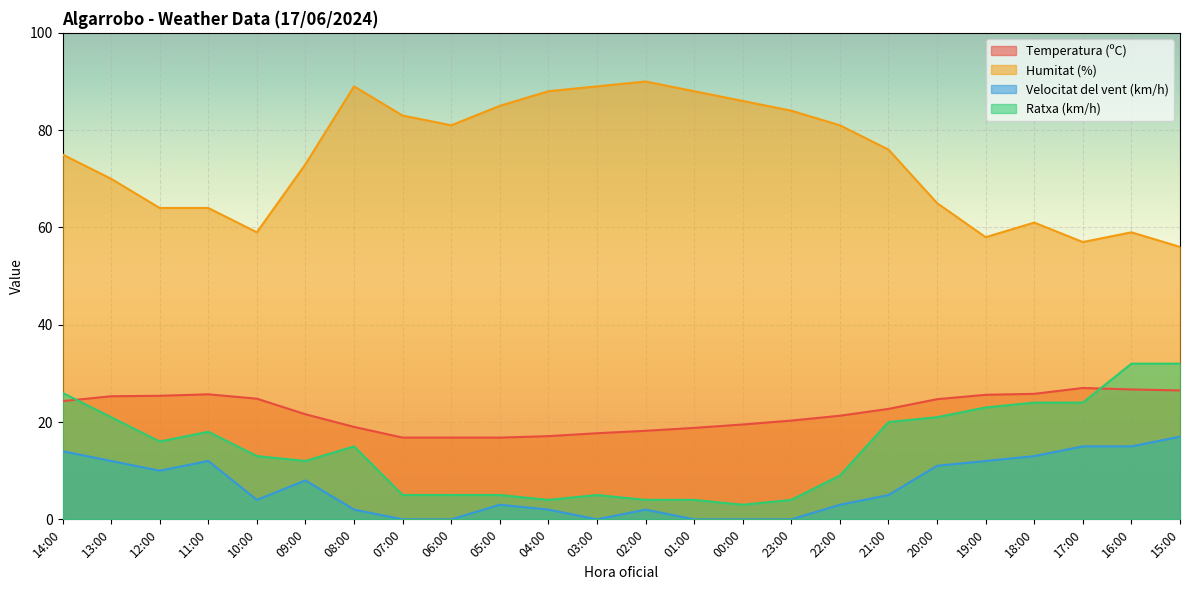

Reading right to left, what are all the values shown in this chart?

Temperatura (ºC): 26.5	26.7	27.0	25.8	25.6	24.7	22.7	21.3	20.3	19.5	18.8	18.2	17.7	17.1	16.8	16.8	16.8	19.0	21.6	24.8	25.7	25.4	25.3	24.3
Humitat (%): 56.0	59.0	57.0	61.0	58.0	65.0	76.0	81.0	84.0	86.0	88.0	90.0	89.0	88.0	85.0	81.0	83.0	89.0	73.0	59.0	64.0	64.0	70.0	75.0
Velocitat del vent (km/h): 17.0	15.0	15.0	13.0	12.0	11.0	5.0	3.0	0.0	0.0	0.0	2.0	0.0	2.0	3.0	0.0	0.0	2.0	8.0	4.0	12.0	10.0	12.0	14.0
Ratxa (km/h): 32.0	32.0	24.0	24.0	23.0	21.0	20.0	9.0	4.0	3.0	4.0	4.0	5.0	4.0	5.0	5.0	5.0	15.0	12.0	13.0	18.0	16.0	21.0	26.0